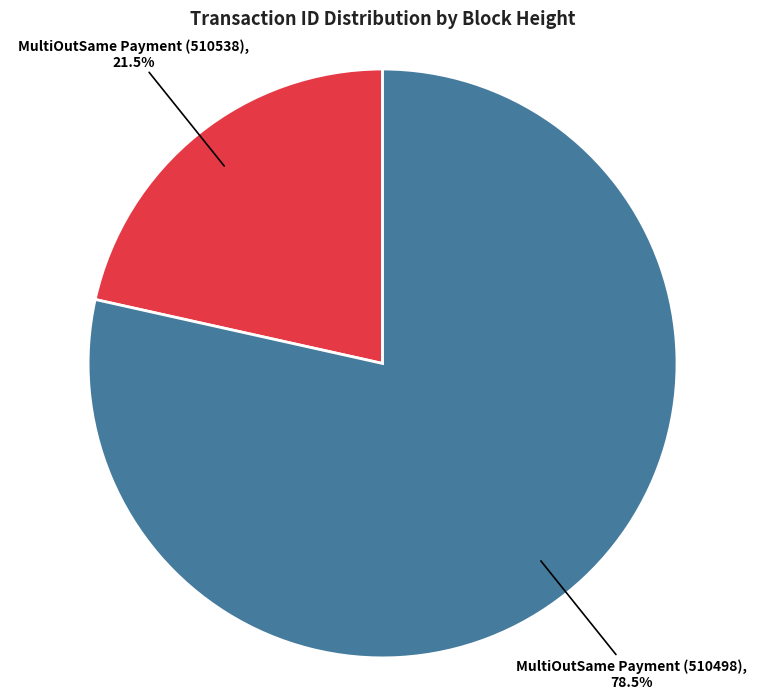

True or false: MultiOutSame Payment (510498) accounts for 68% of the total.

False